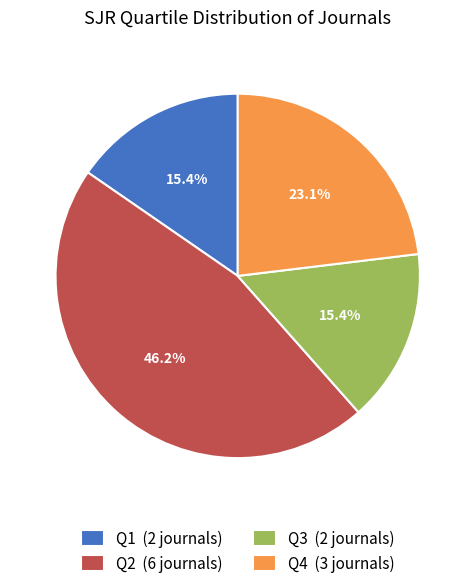

Does any single category account for the majority?

No